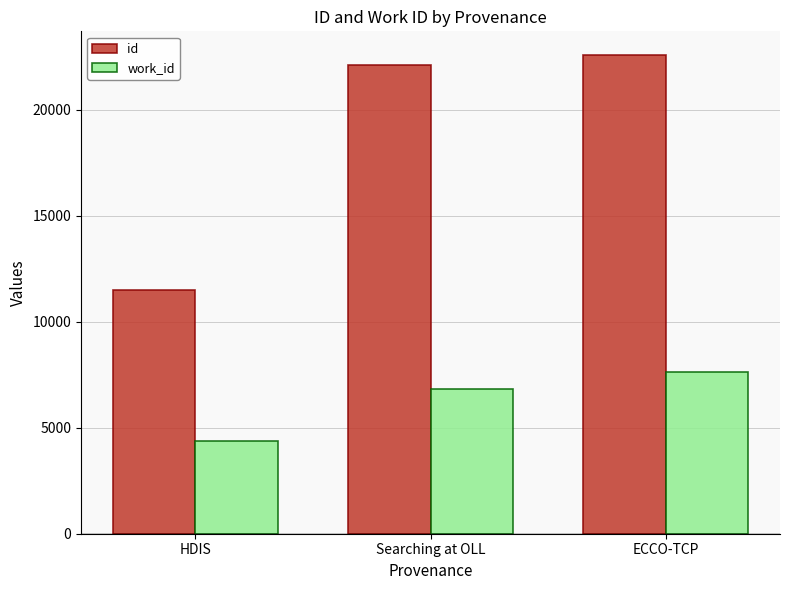

What position from the left is ECCO-TCP?

3